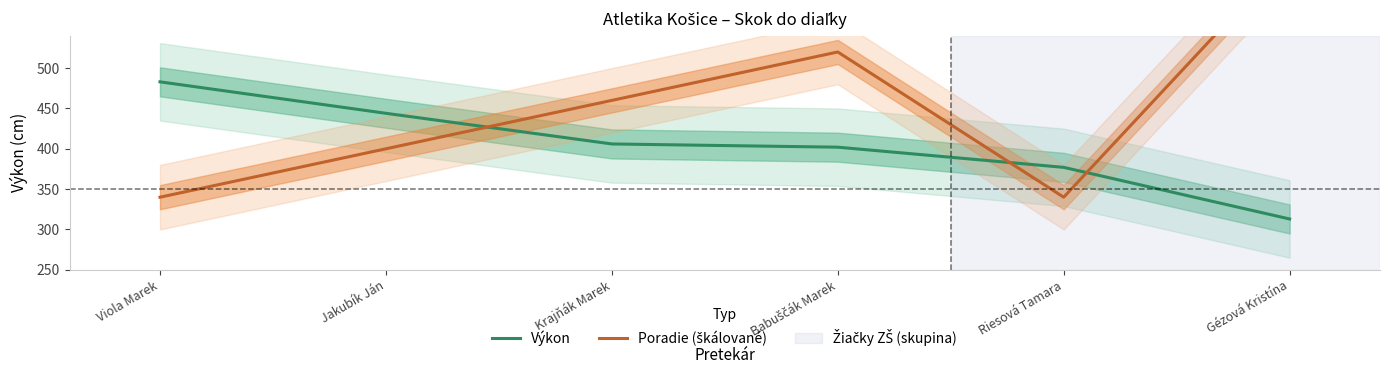

How many data points in Poradie (škálované) are above 460?

2